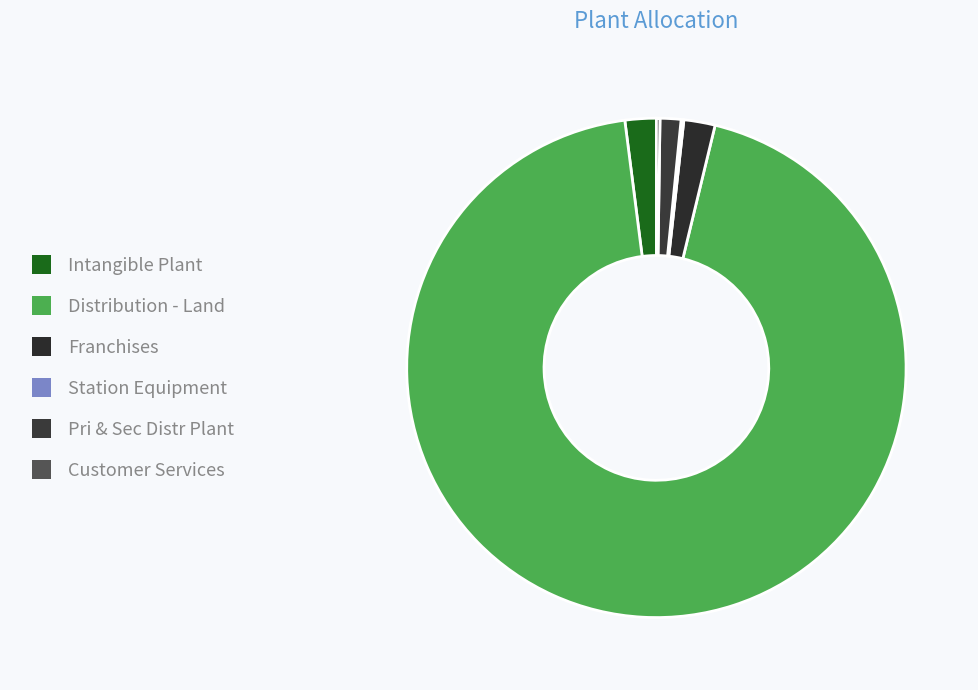

What is the largest slice in the pie chart?

Distribution - Land